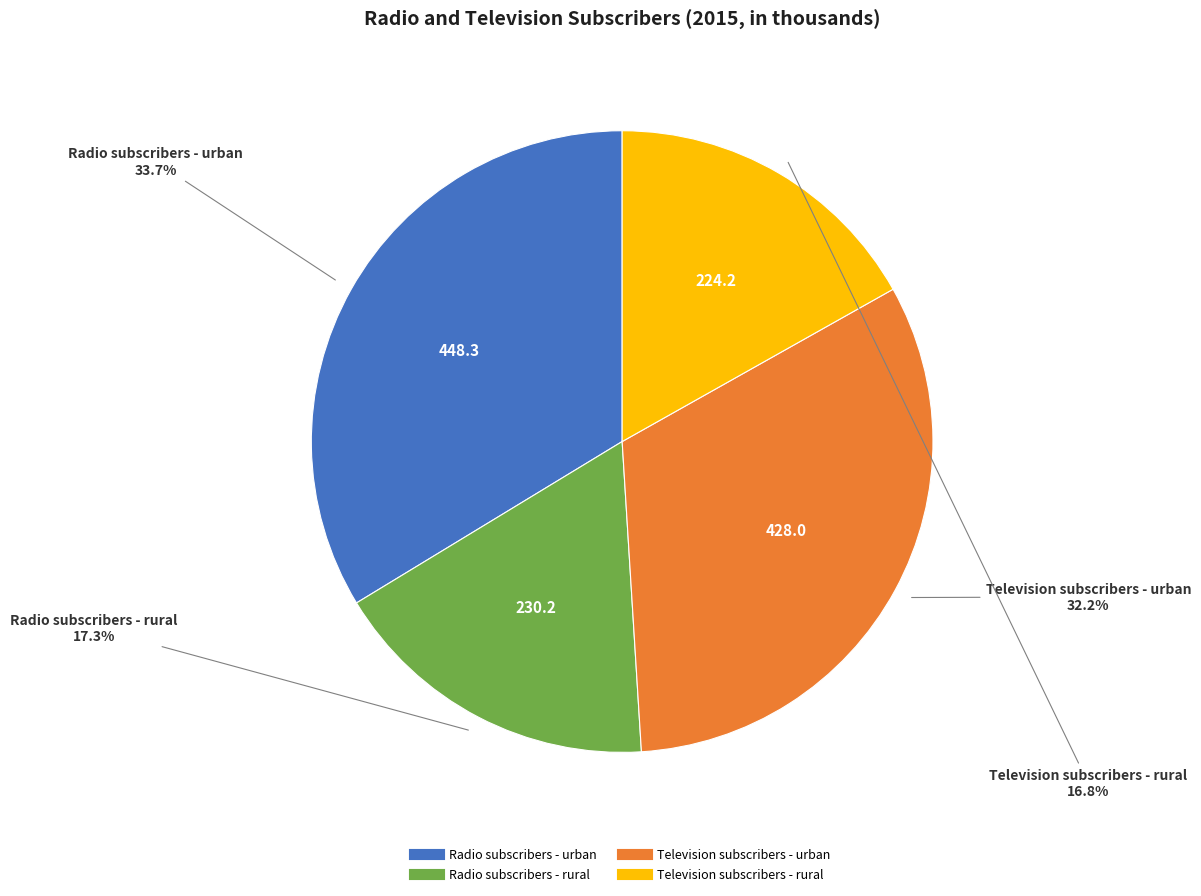

Does Radio subscribers - rural represent more than half of the total?

No